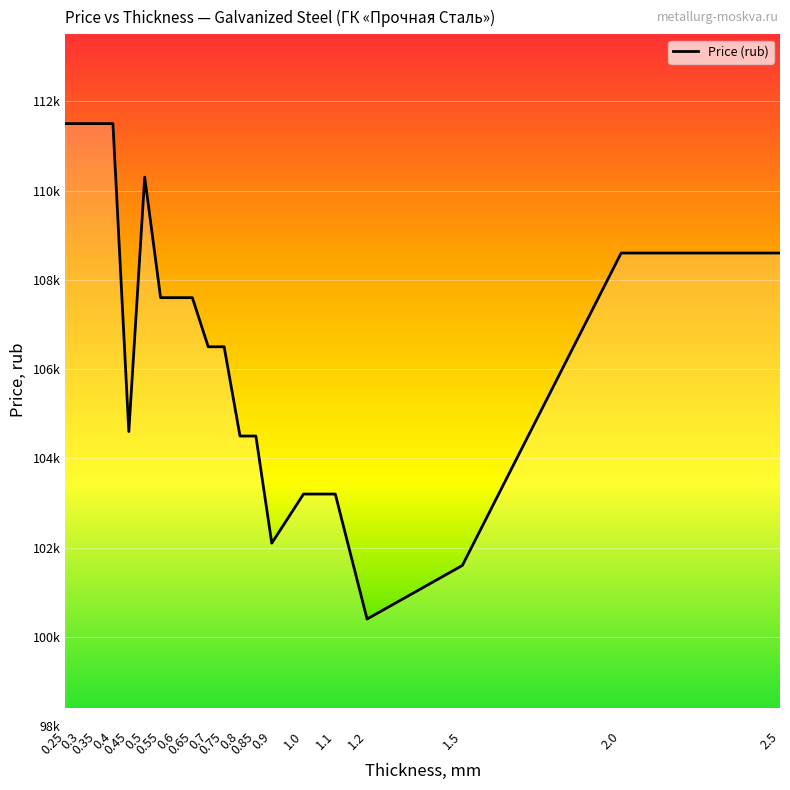

Does the chart have visible grid lines?

Yes